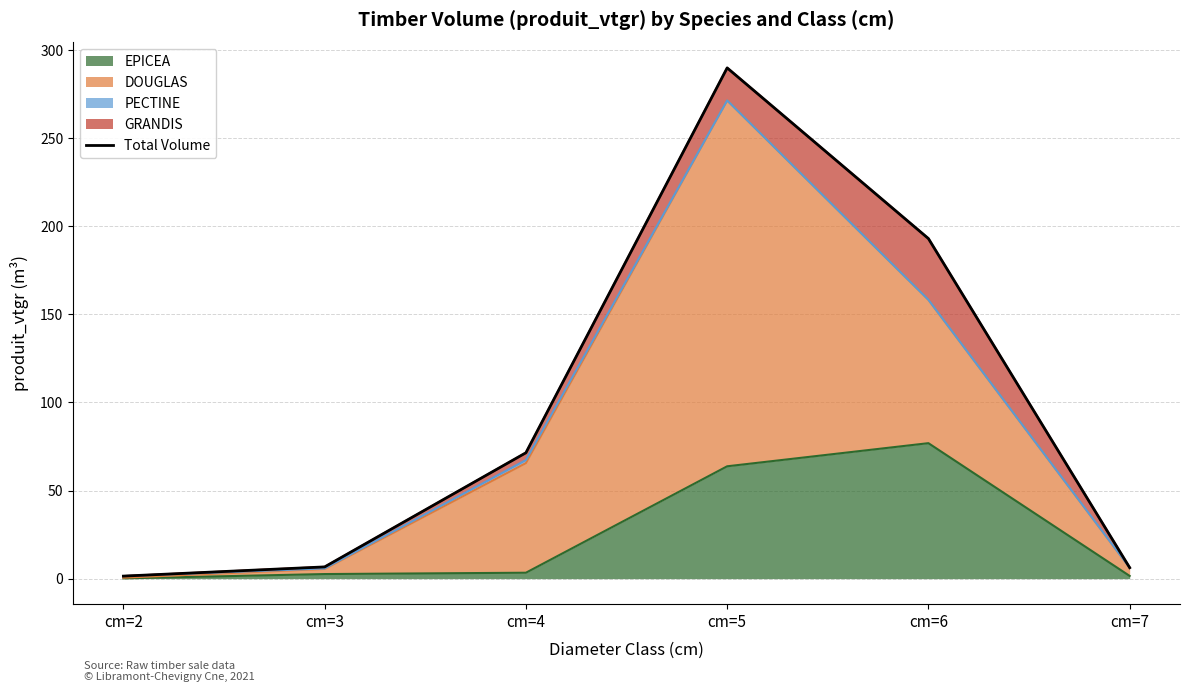

Approximately how many times larger is the value at cm=4 compared to cm=5?

0.2